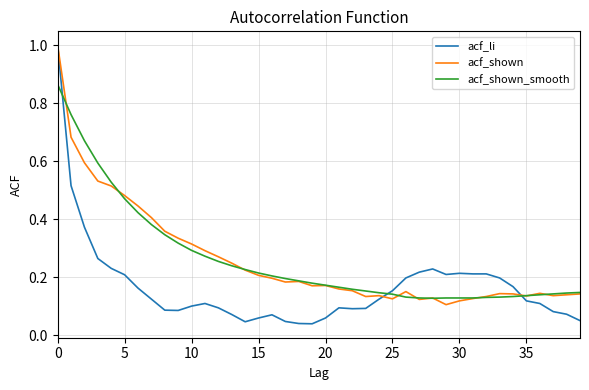

How many intersections are there between acf_shown_smooth and acf_li?

3